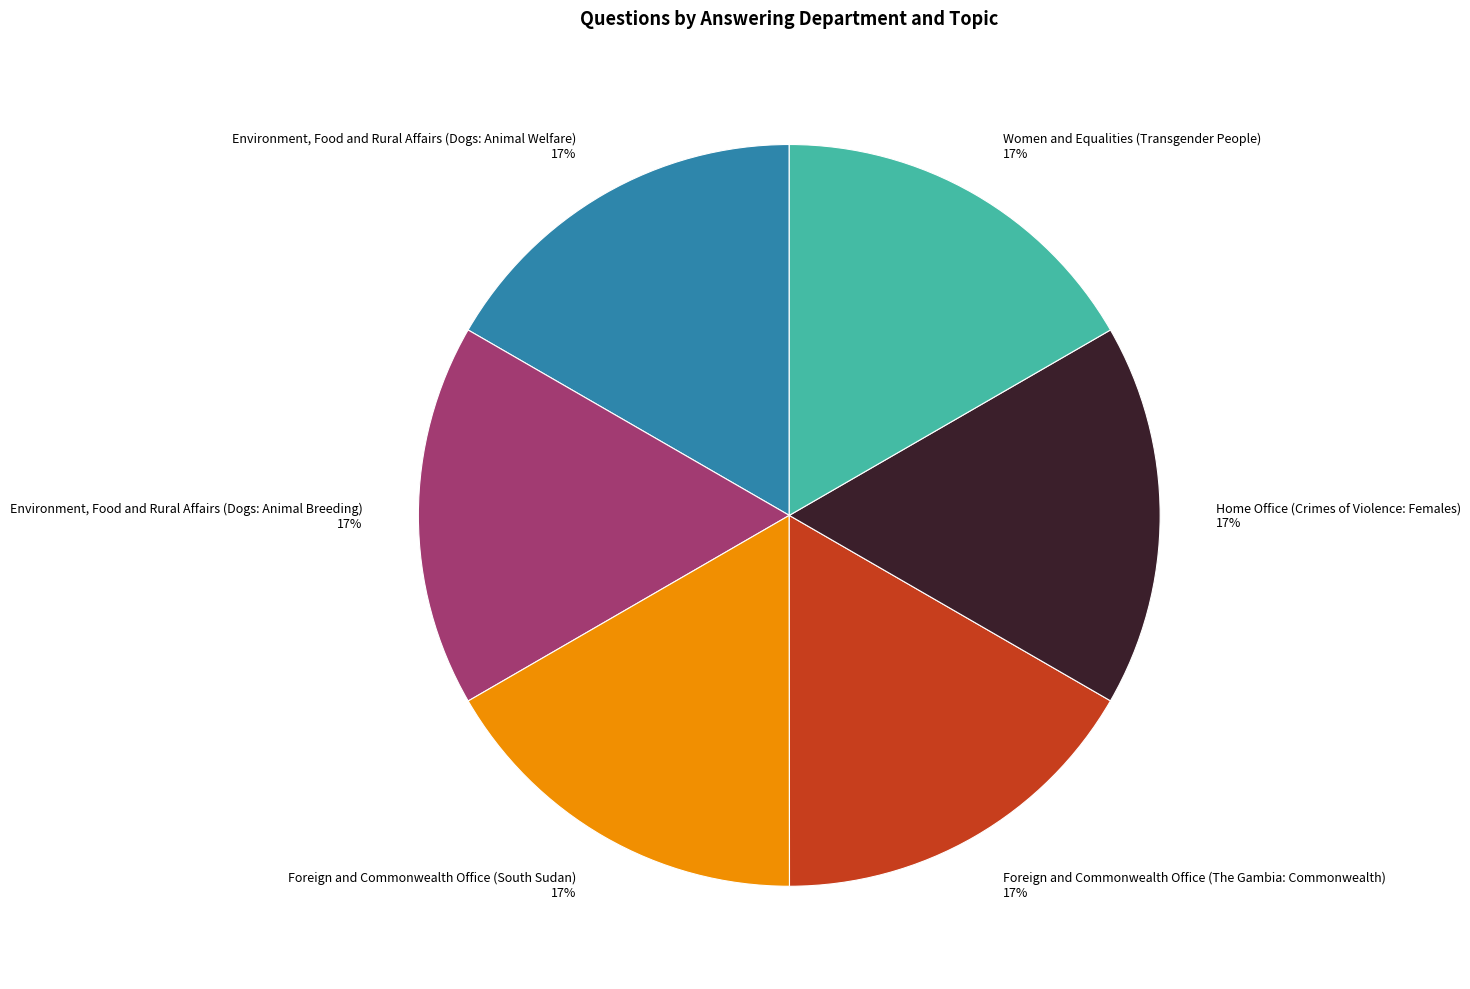

Is it true that Environment, Food and Rural Affairs (Dogs: Animal Welfare) is 17% of the pie?

True